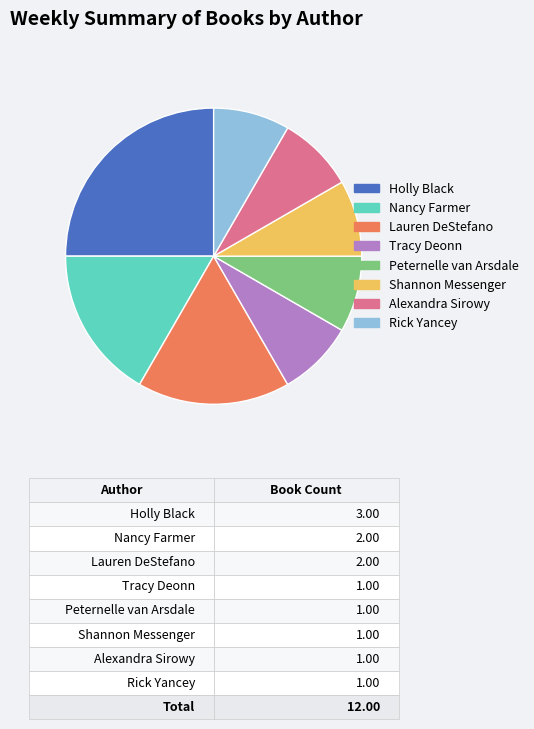

The Holly Black slice represents 25% of the pie. True or false?

True